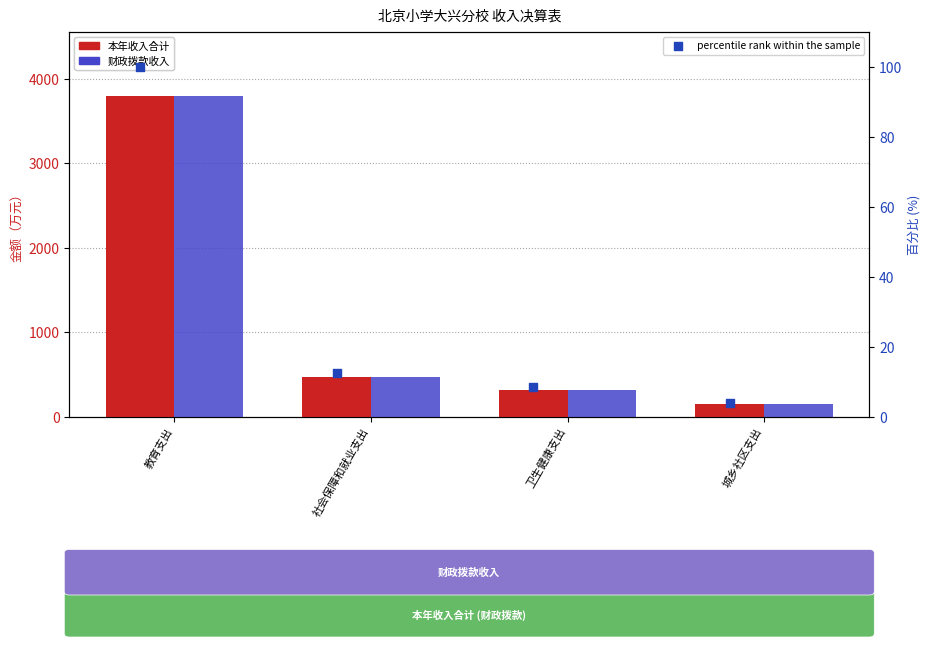

Which series contains the highest Y value?

本年收入合计